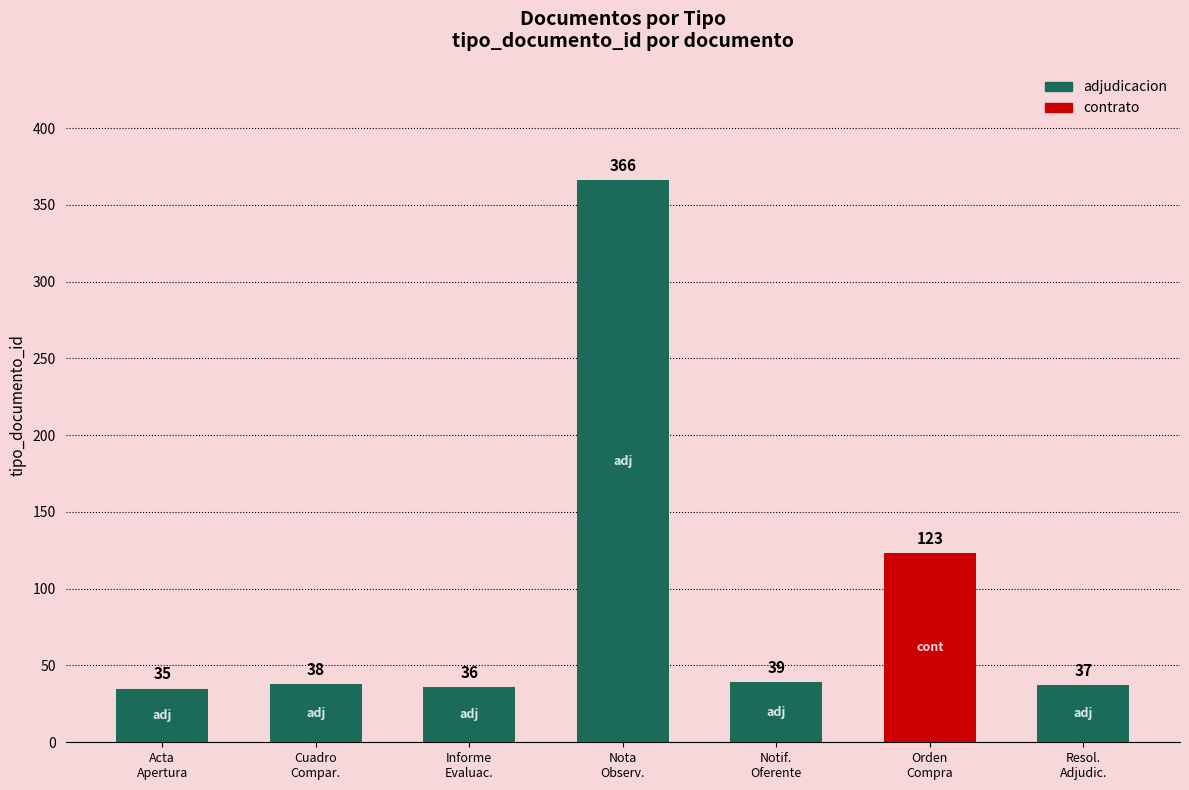

What is the smallest value displayed?

35